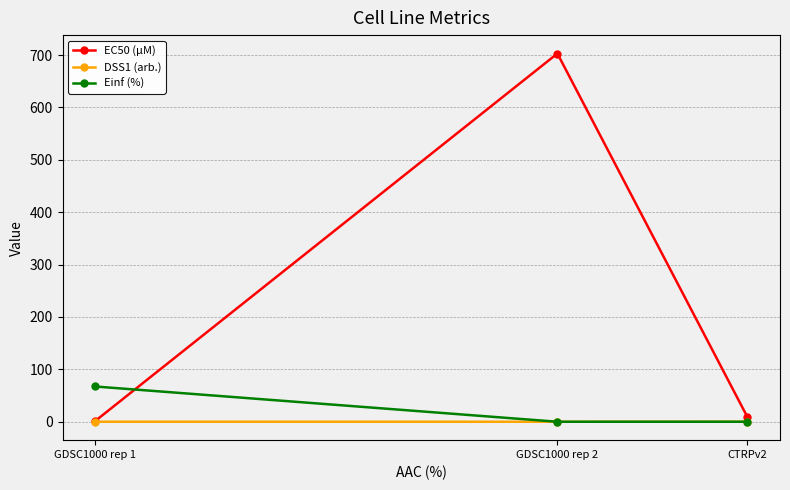

At which label does EC50 (µM) first exceed 9?

GDSC1000 rep 2